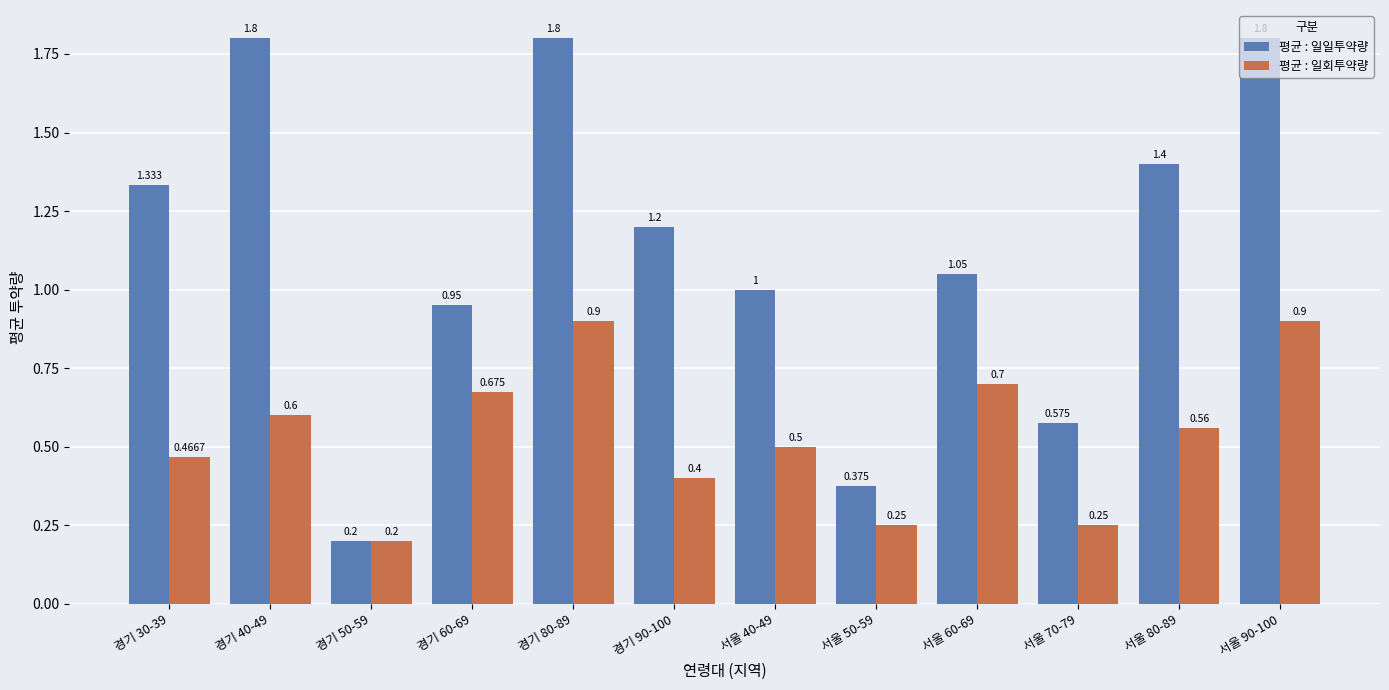

What is the minimum value for 평균 : 일일투약량?

0.2